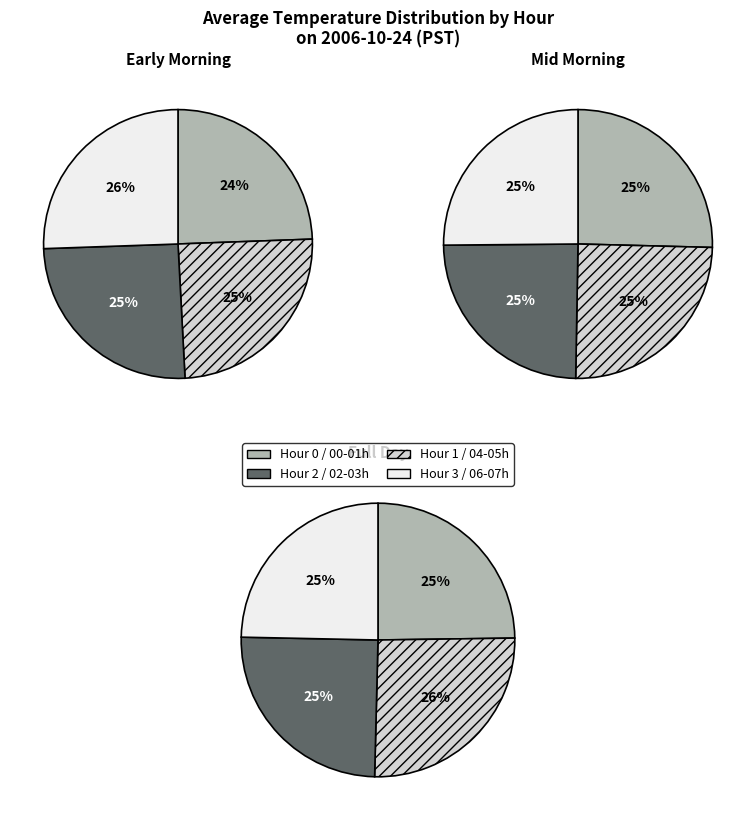

Does Hour 7 account for over 50% of the chart?

No